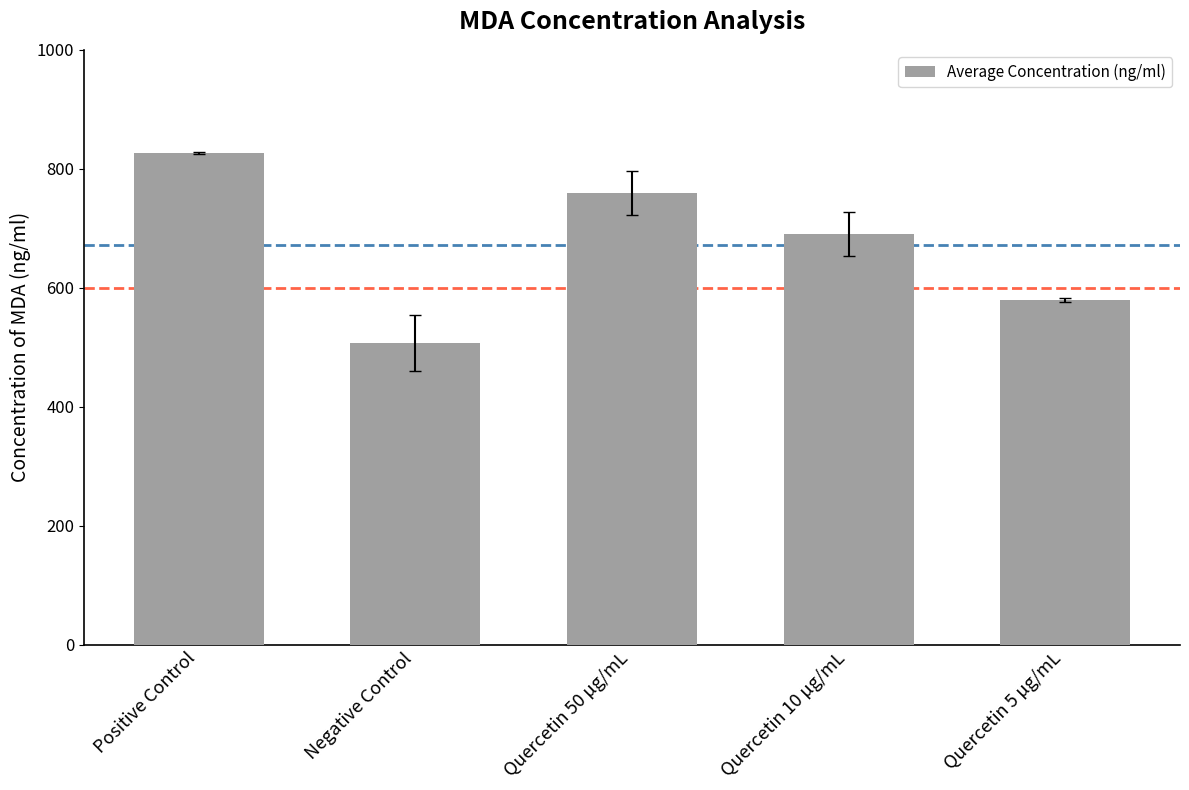

What is the smallest value displayed?

506.2